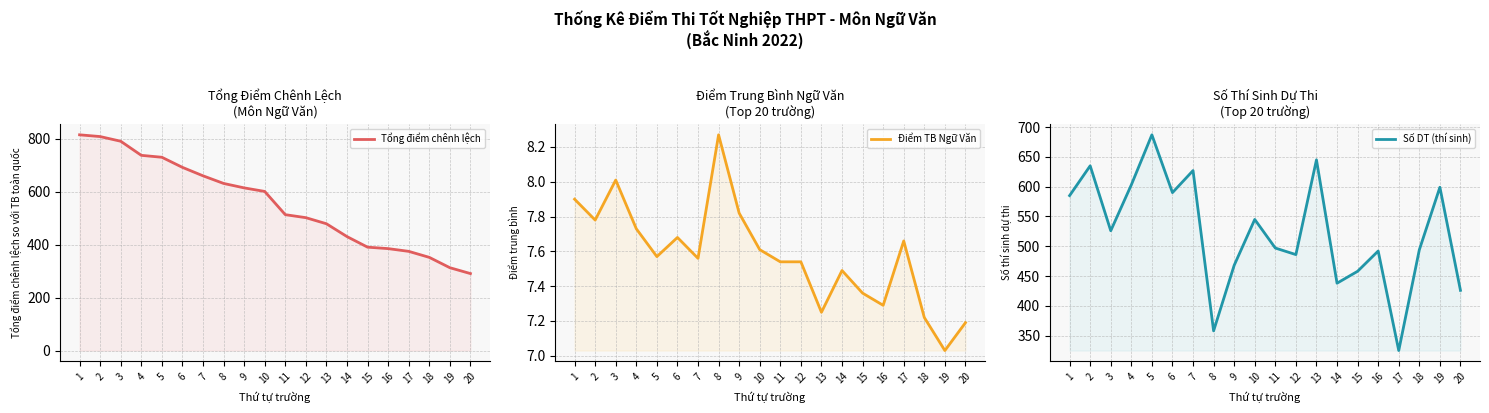

What is the average value of the Số DT (thí sinh) series?

524.2